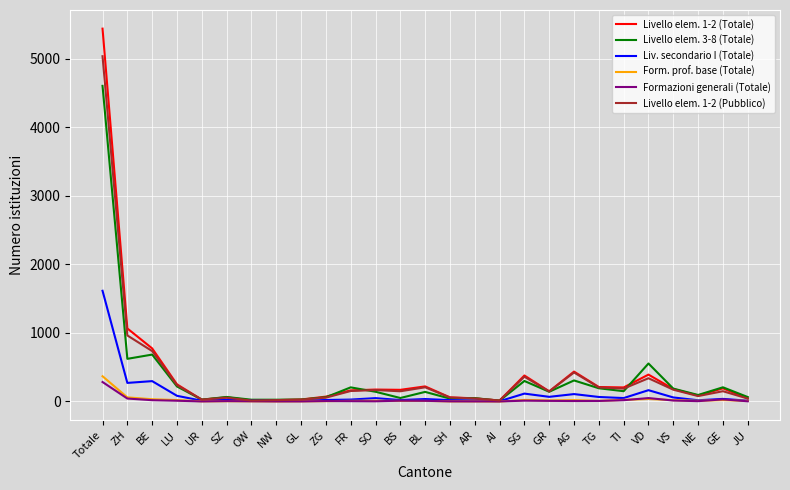

True or false: Livello elem. 1-2 (Pubblico) has a value of 207 at BL.

True